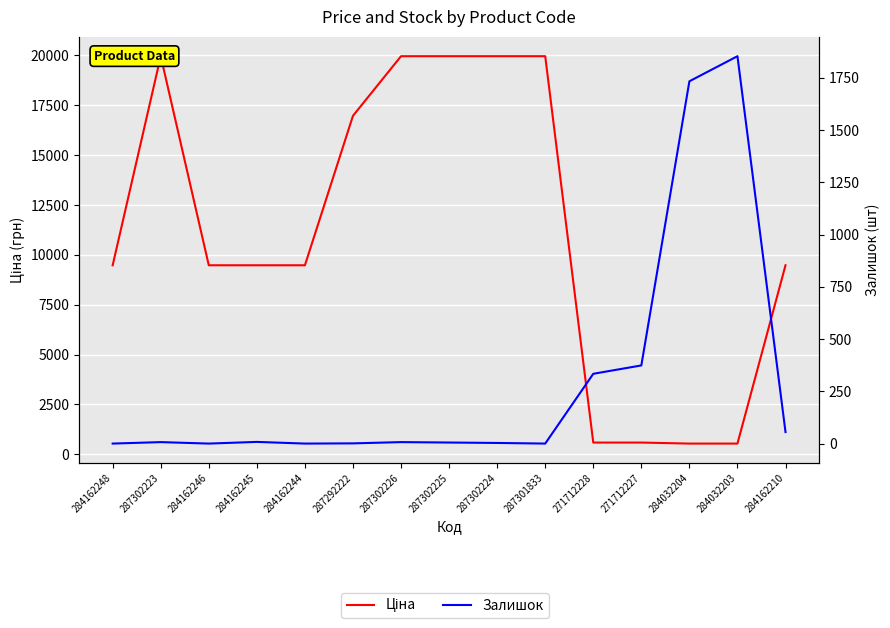

How many values in the Залишок series exceed 7?

6